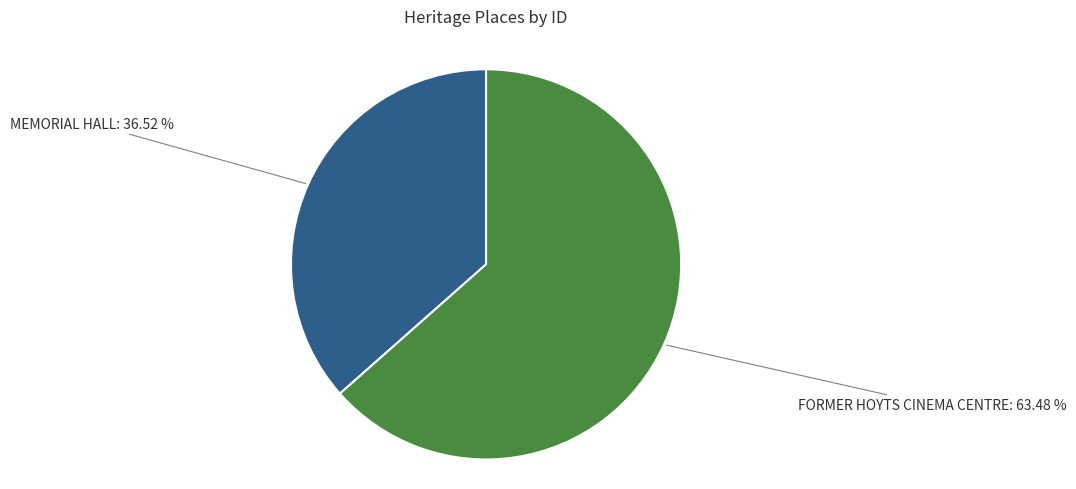

How many segments does this pie chart have?

2